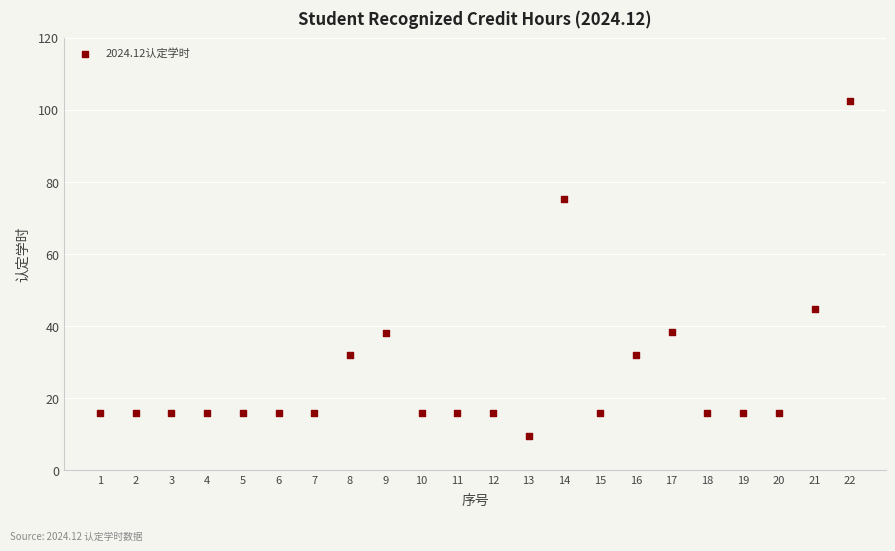

What Y value in the scatter plot is closest to 56?

44.8